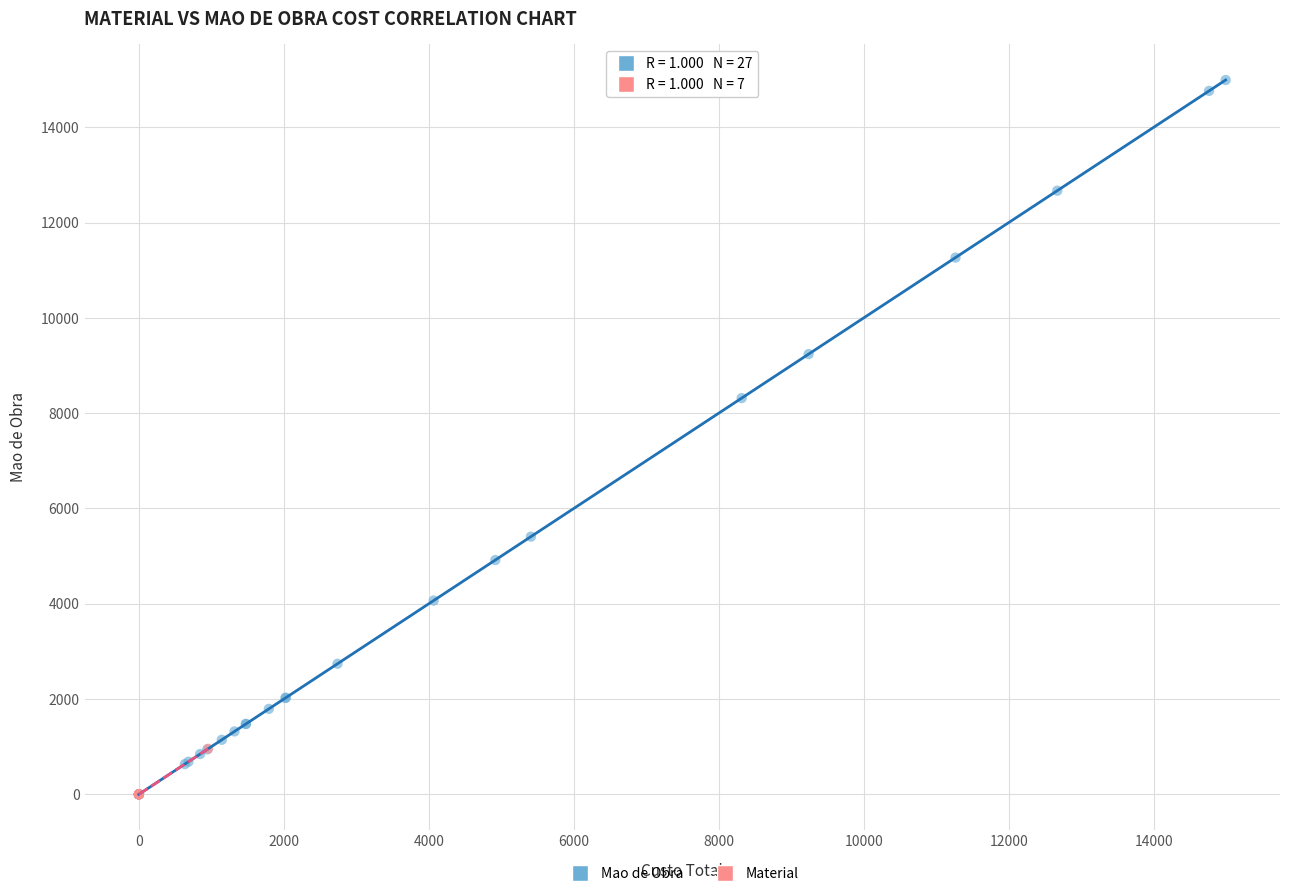

Which series reaches the maximum Y coordinate?

Mao de Obra